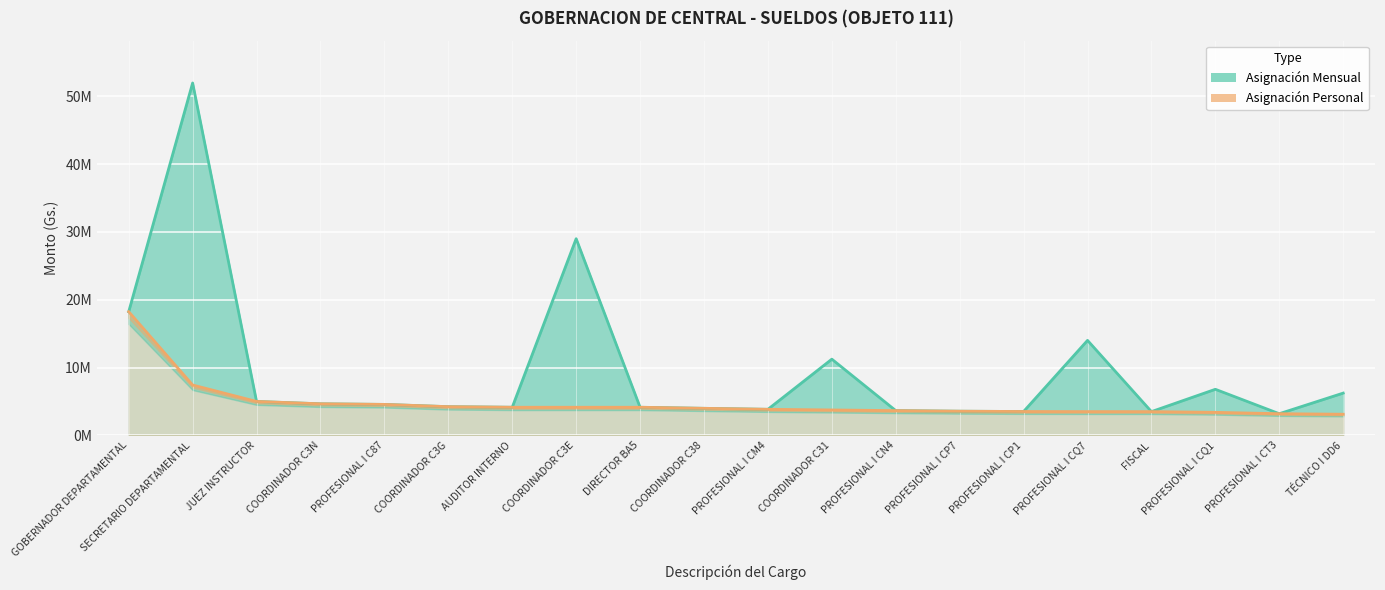

Which label corresponds to the smallest value in the chart?

TÉCNICO I DD6